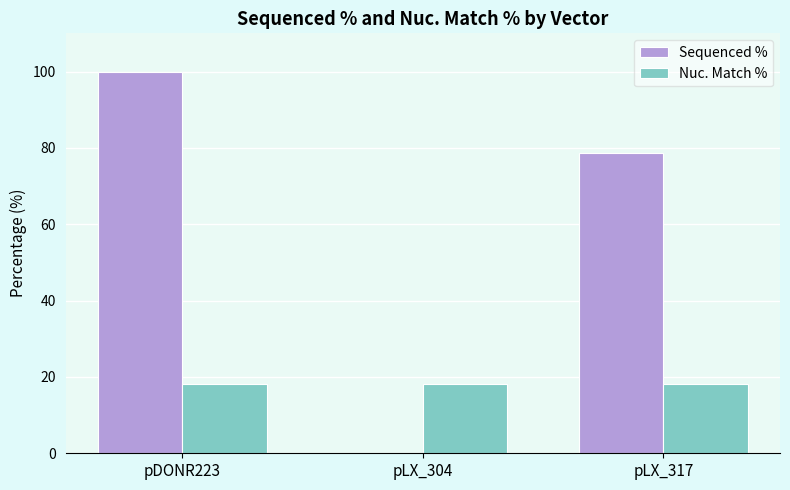

What is the sum of the Sequenced % values at pDONR223 and pLX_304?

100.0